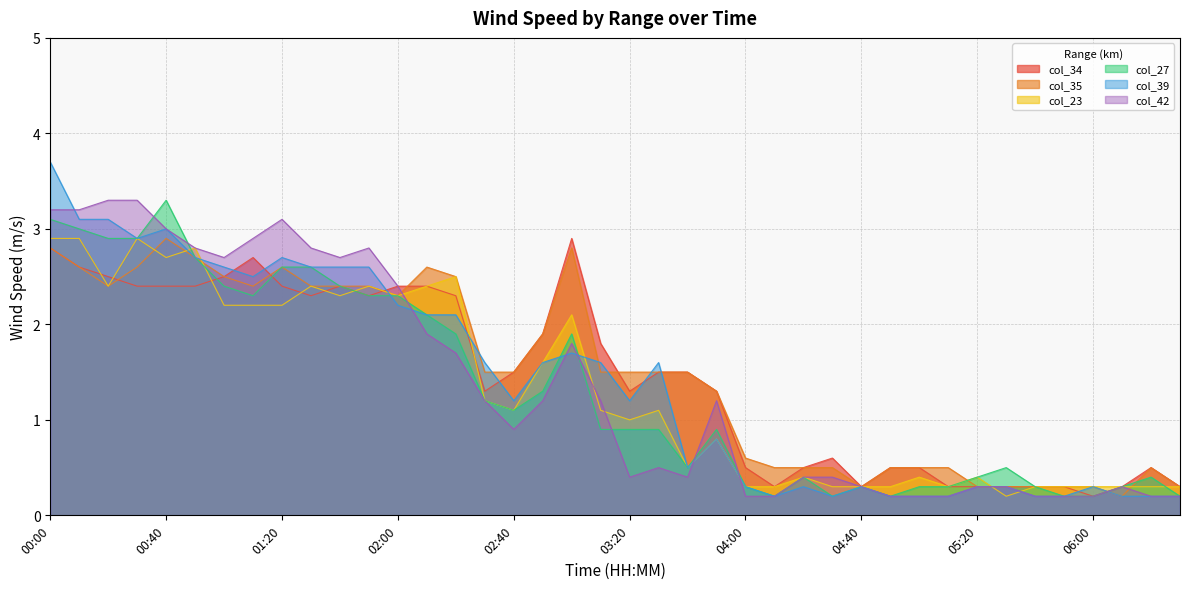

What value does the col_27 series have at 03:10?

0.9